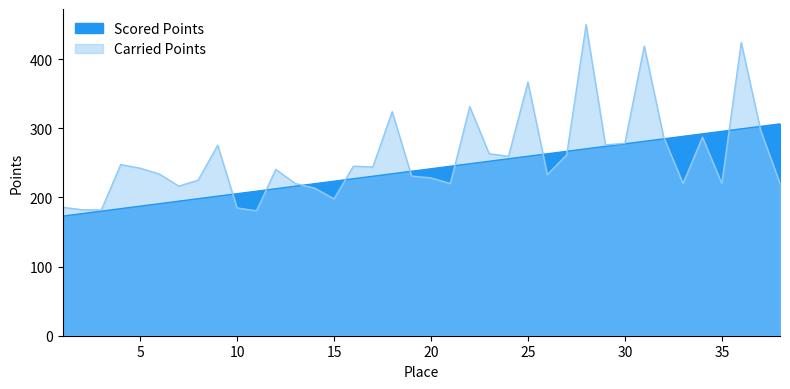

Count the number of data series in this chart.

2